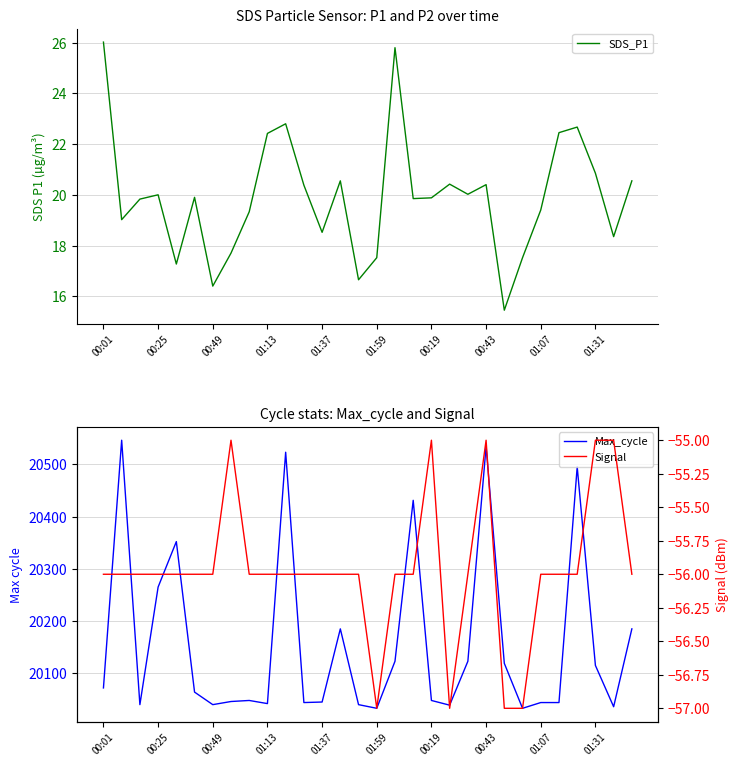

Reading left to right, extract all data points from this chart.

SDS_P1: 26.0	19.0	19.8	20.0	17.3	19.9	16.4	17.7	19.3	22.4	22.8	20.4	18.5	20.6	16.6	17.5	25.8	19.9	19.9	20.4	20.0	20.4	15.4	17.5	19.4	22.4	22.7	20.9	18.4	20.6
Max_cycle: 20072.0	20546.0	20040.0	20265.0	20352.0	20064.0	20040.0	20046.0	20048.0	20042.0	20523.0	20044.0	20045.0	20185.0	20040.0	20033.0	20123.0	20431.0	20048.0	20039.0	20123.0	20534.0	20119.0	20033.0	20044.0	20044.0	20495.0	20115.0	20036.0	20185.0
Signal: -56.0	-56.0	-56.0	-56.0	-56.0	-56.0	-56.0	-55.0	-56.0	-56.0	-56.0	-56.0	-56.0	-56.0	-56.0	-57.0	-56.0	-56.0	-55.0	-57.0	-56.0	-55.0	-57.0	-57.0	-56.0	-56.0	-56.0	-55.0	-55.0	-56.0